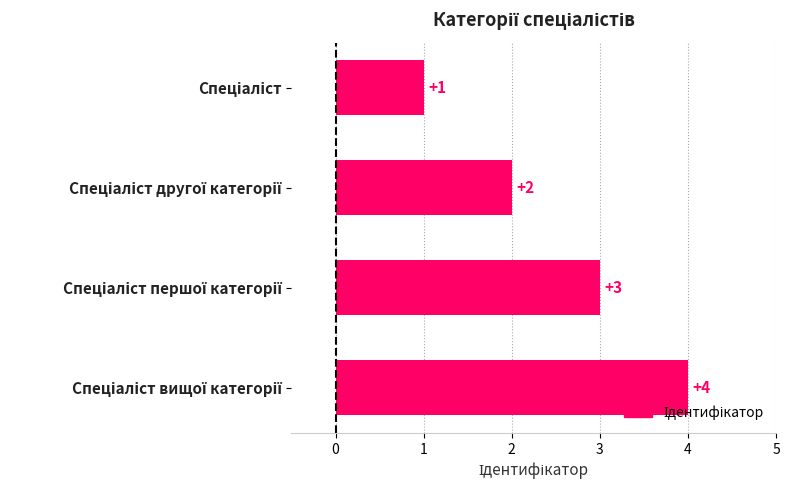

What is the difference between the maximum and minimum values?

3